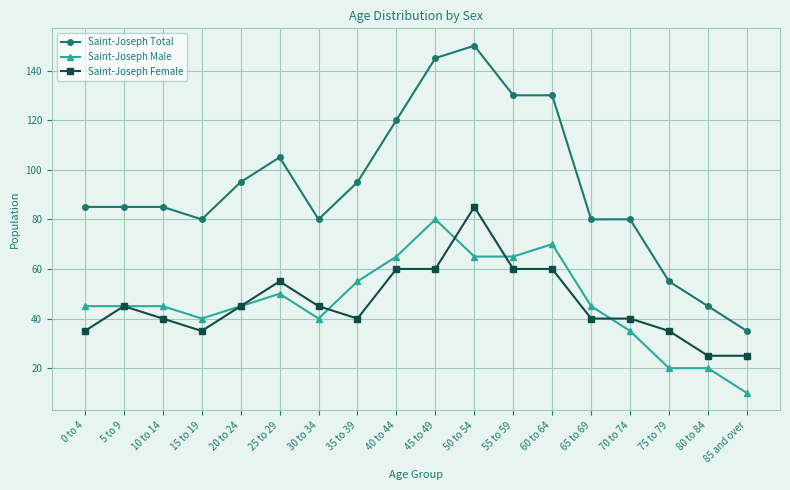

Between 10 to 14 and 80 to 84, which series saw the biggest shift?

Saint-Joseph Total